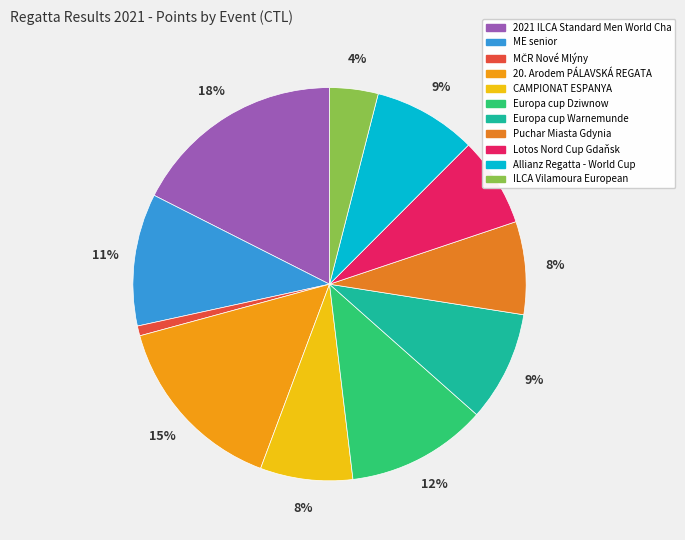

How many slices are in this pie chart?

11